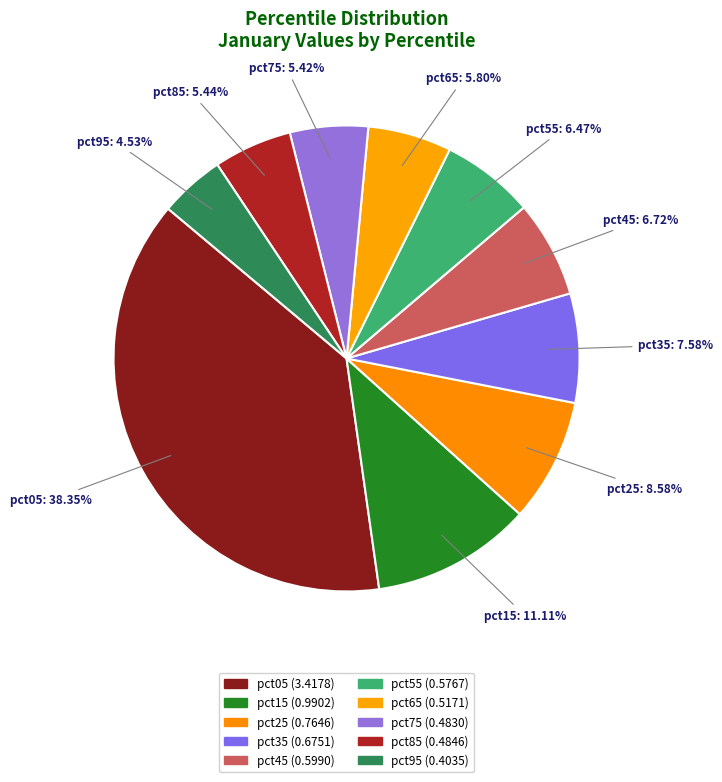

The pct55 slice represents 1% of the pie. True or false?

False